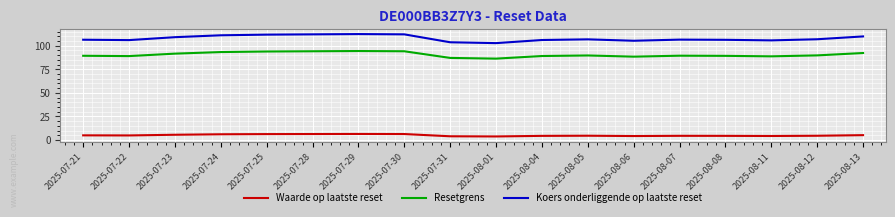

What position from the right is 2025-08-04?

8